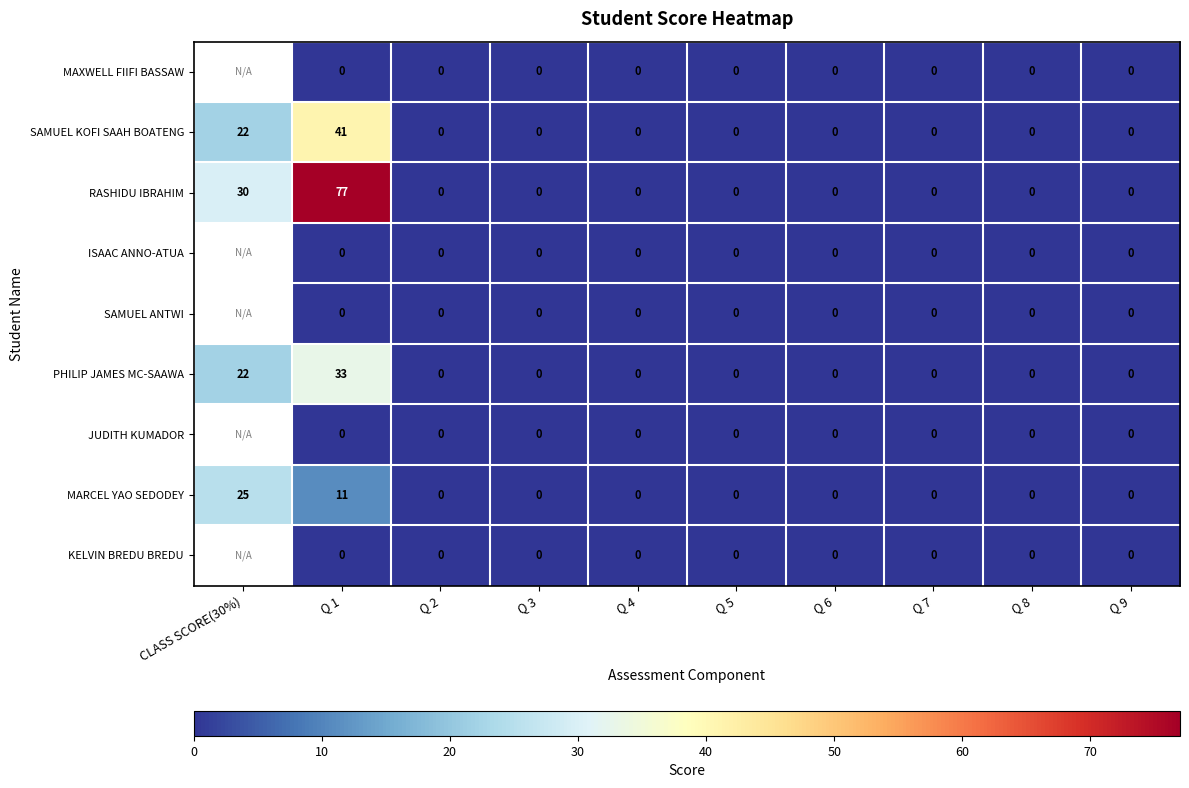

At which category is the sum across all series the highest?

Q 1